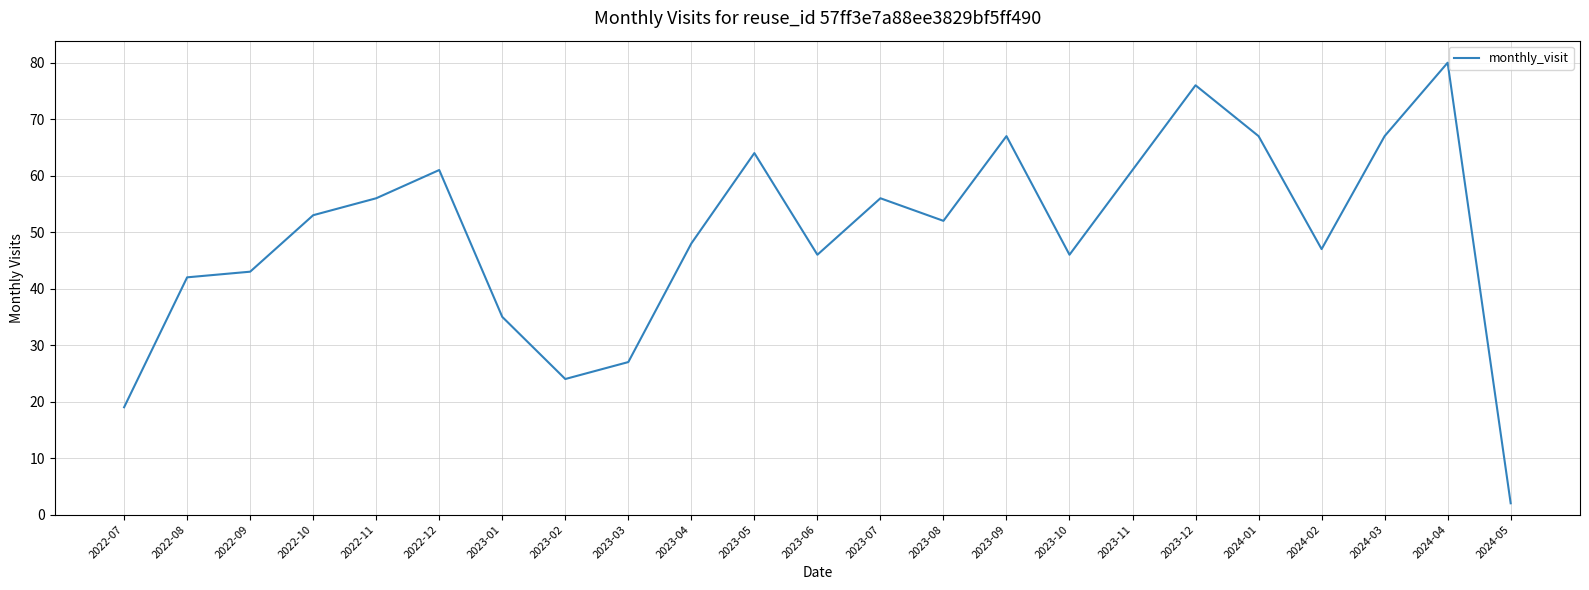

What is the difference between the maximum and minimum values?

78